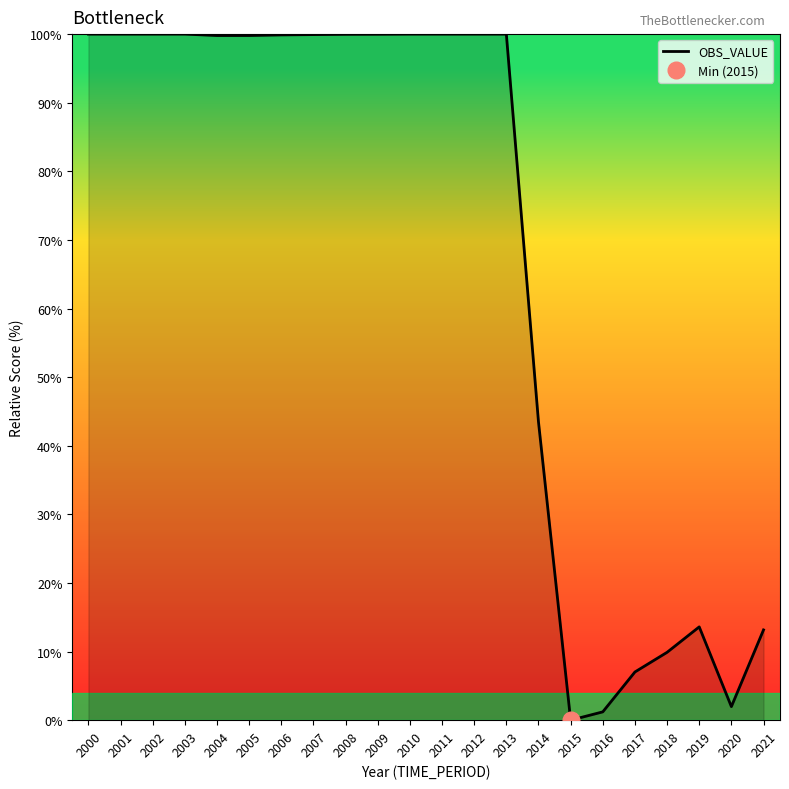

What is the value of the 11th point from the left?

100.0